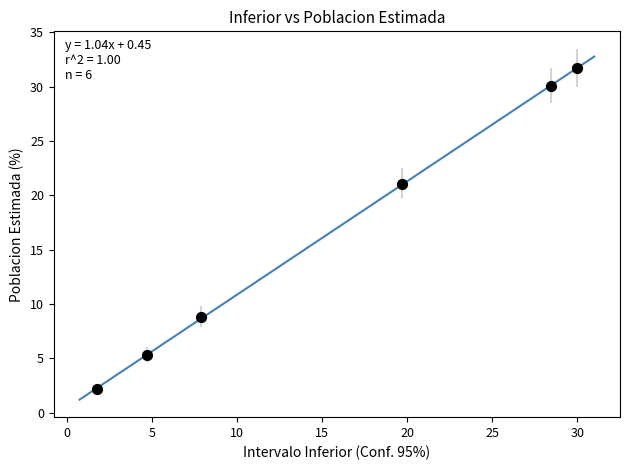

What is the range of Y values (max minus min)?

29.6